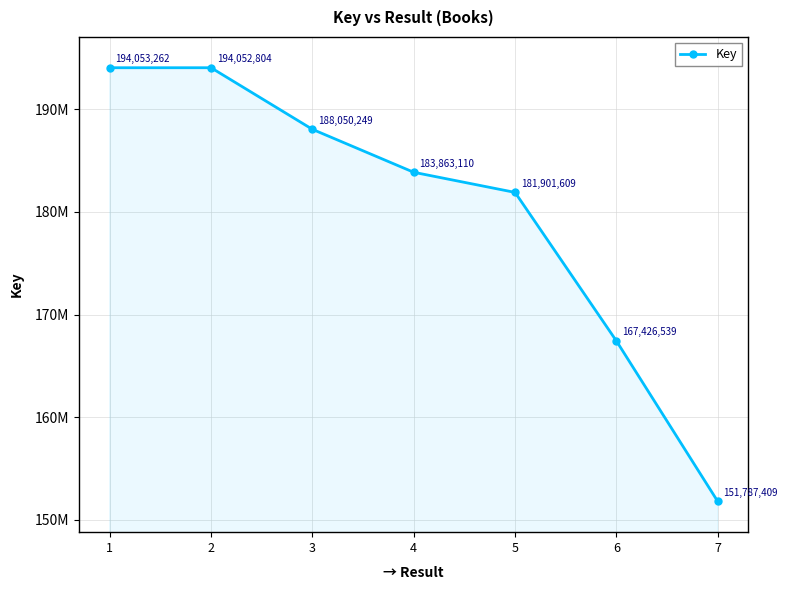

Is it true that the value at 2 is 194052804?

True